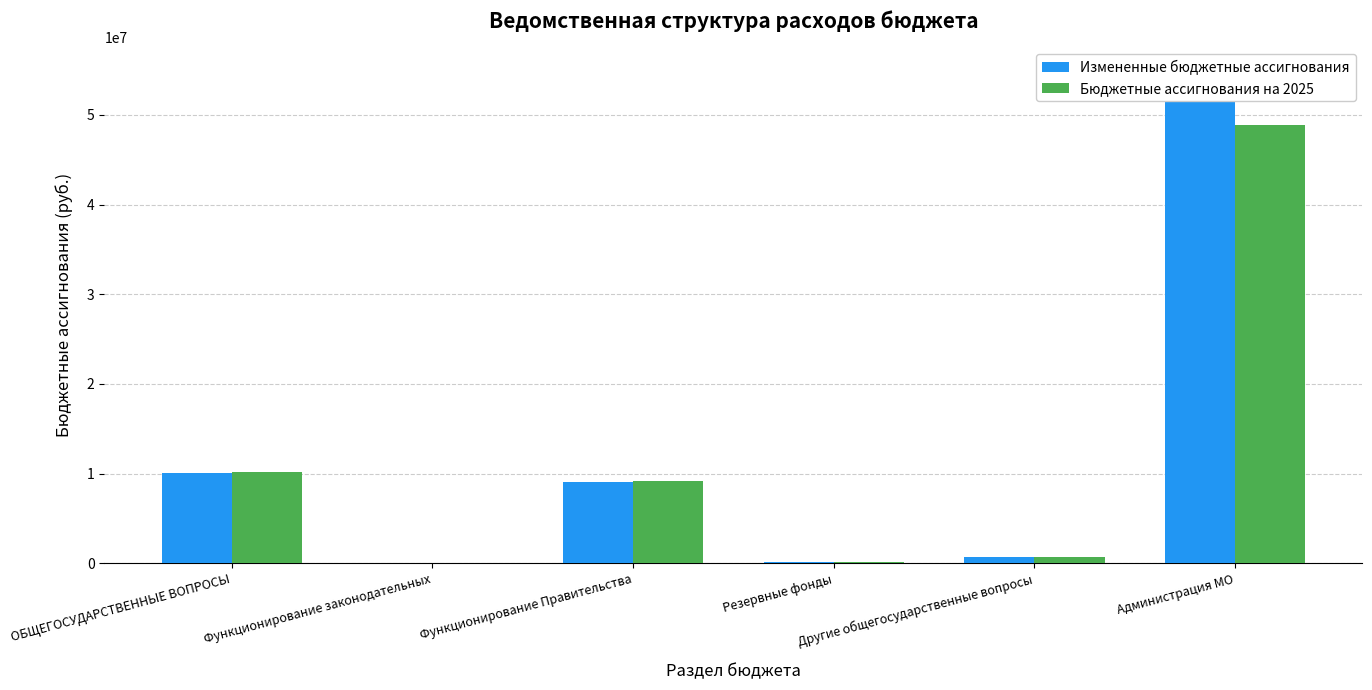

What is the label of the 2nd bar from the left?

Функционирование законодательных